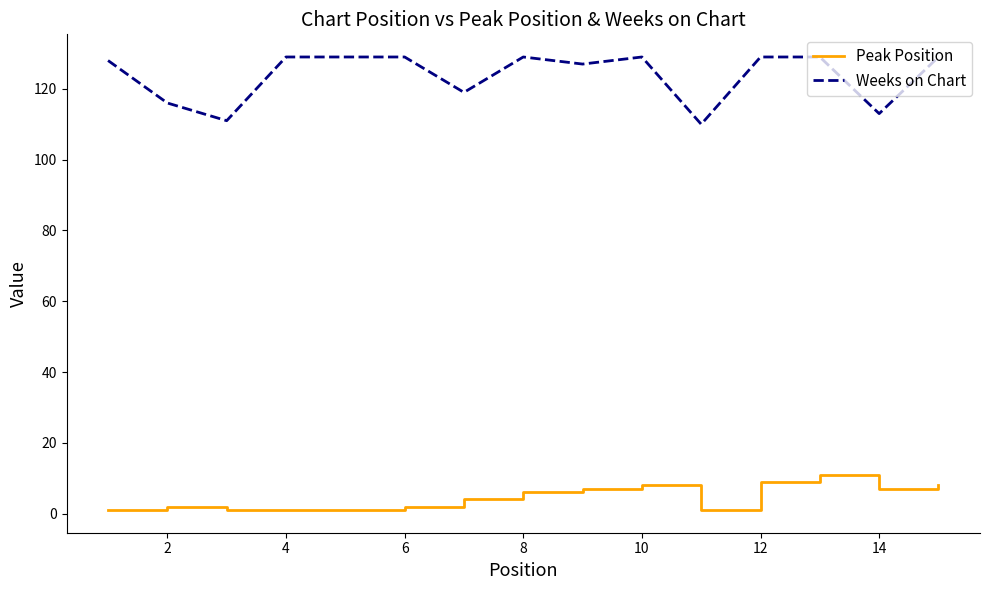

Which series has the largest total across all categories?

Weeks on Chart